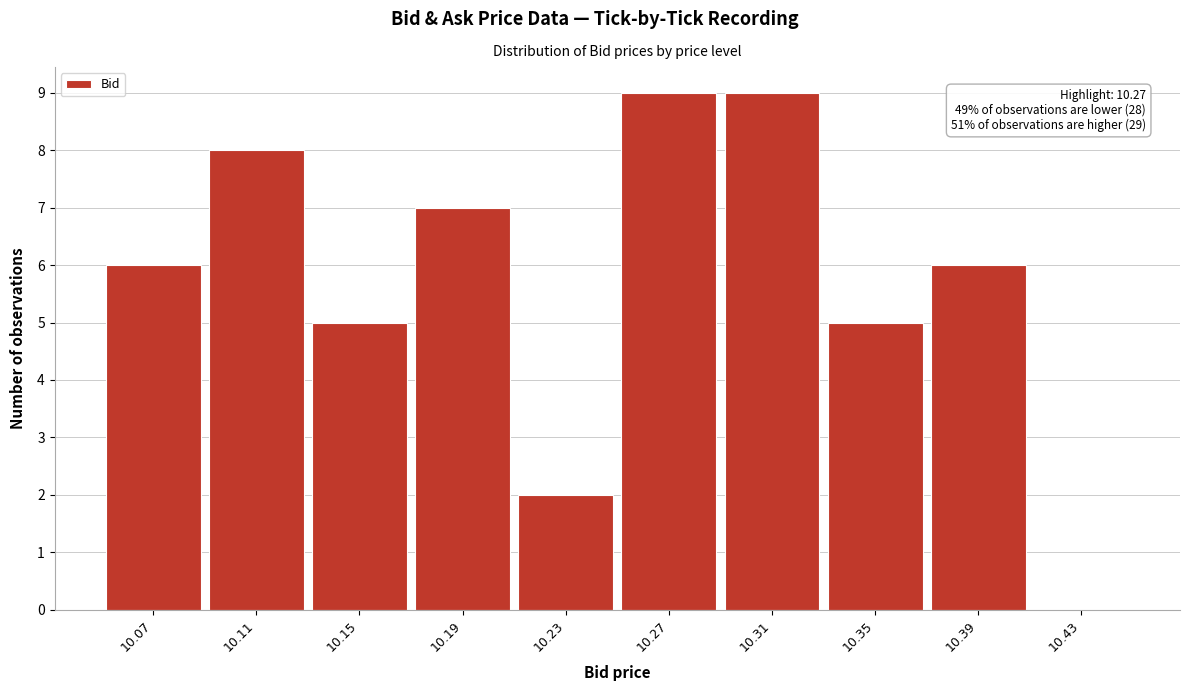

Reading right to left, extract all data points from this chart.

10.43=0	10.39=6	10.35=5	10.31=9	10.27=9	10.23=2	10.19=7	10.15=5	10.11=8	10.07=6